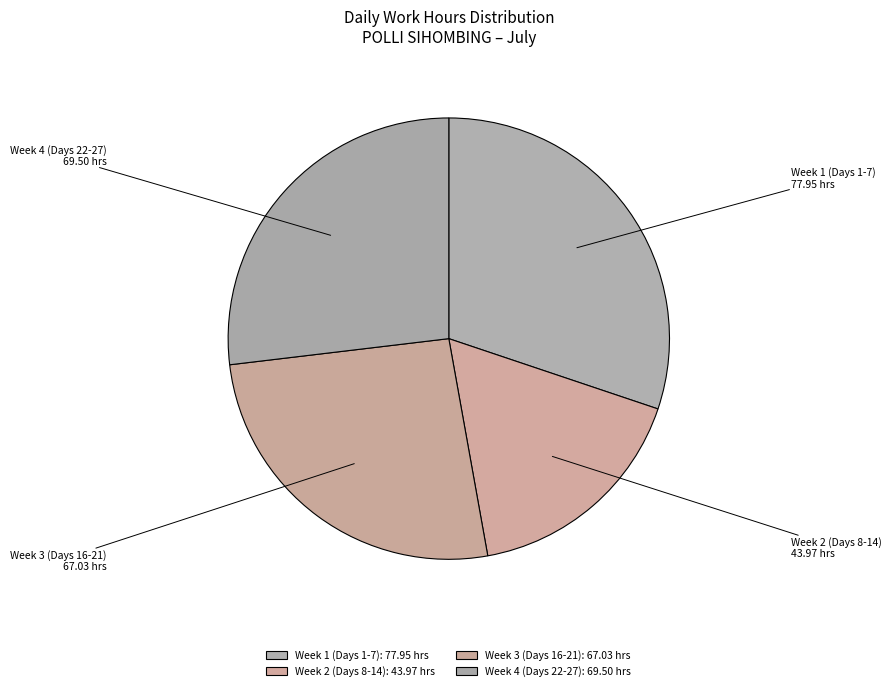

Does any single category account for the majority?

No